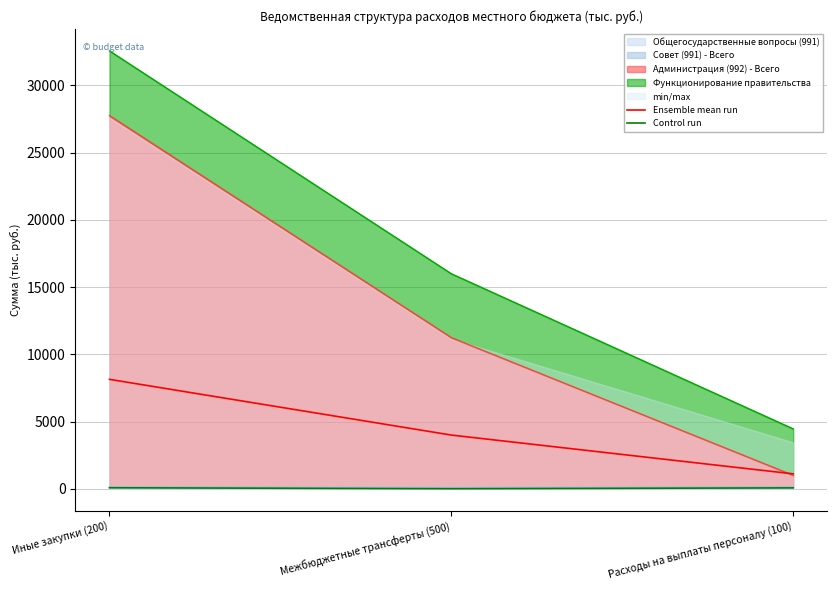

Is it true that Ensemble mean run equals 1114.4 at Расходы на выплаты персоналу (100)?

True